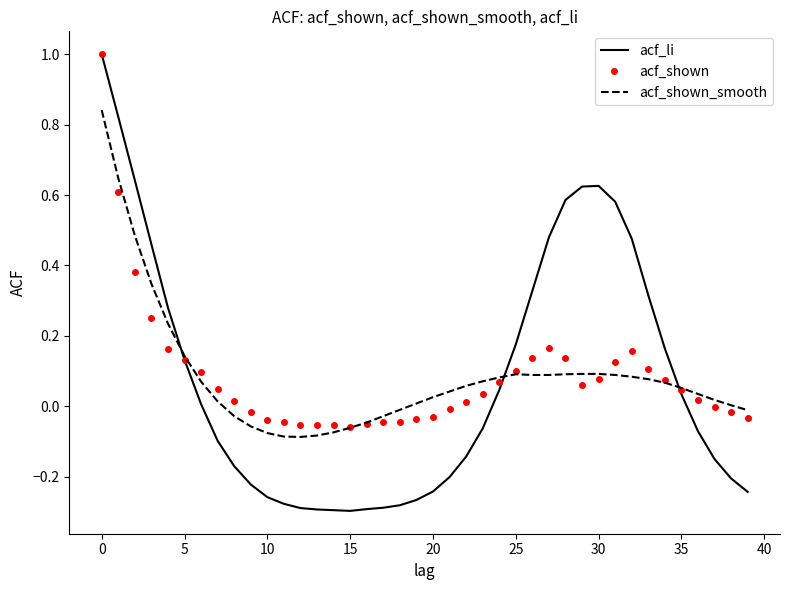

What is the highest value of the acf_shown series?

1.0